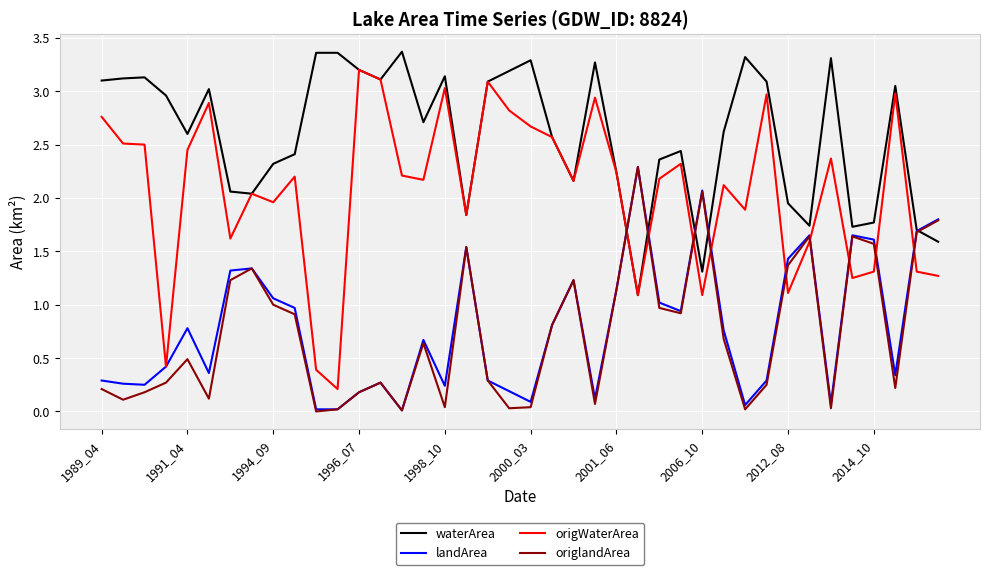

Which series has the widest spread of values?

origWaterArea